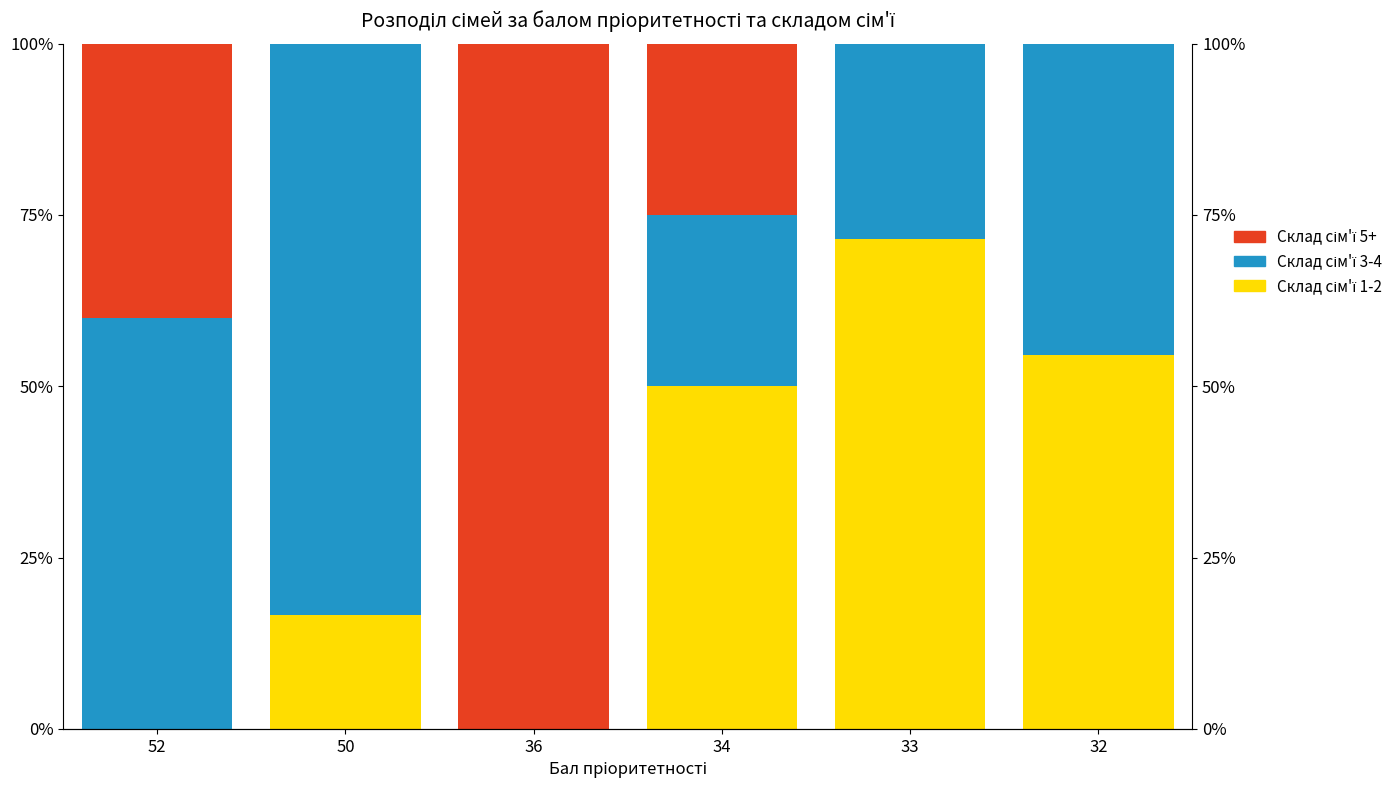

Which series has the largest range (max minus min)?

Склад сім'ї 5+